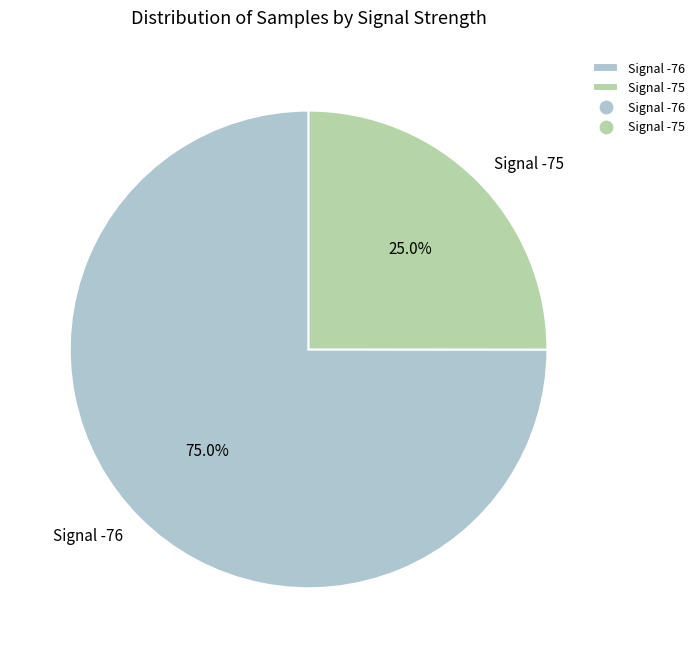

Is there any slice that represents more than half of the pie?

Yes